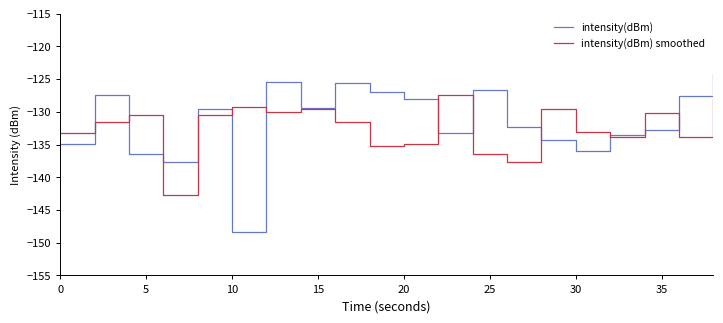

After their last crossing, which series has the higher values: intensity(dBm) or intensity(dBm) smoothed?

intensity(dBm)